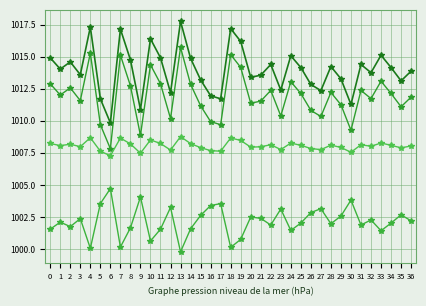

How many lines are shown in the chart?

4